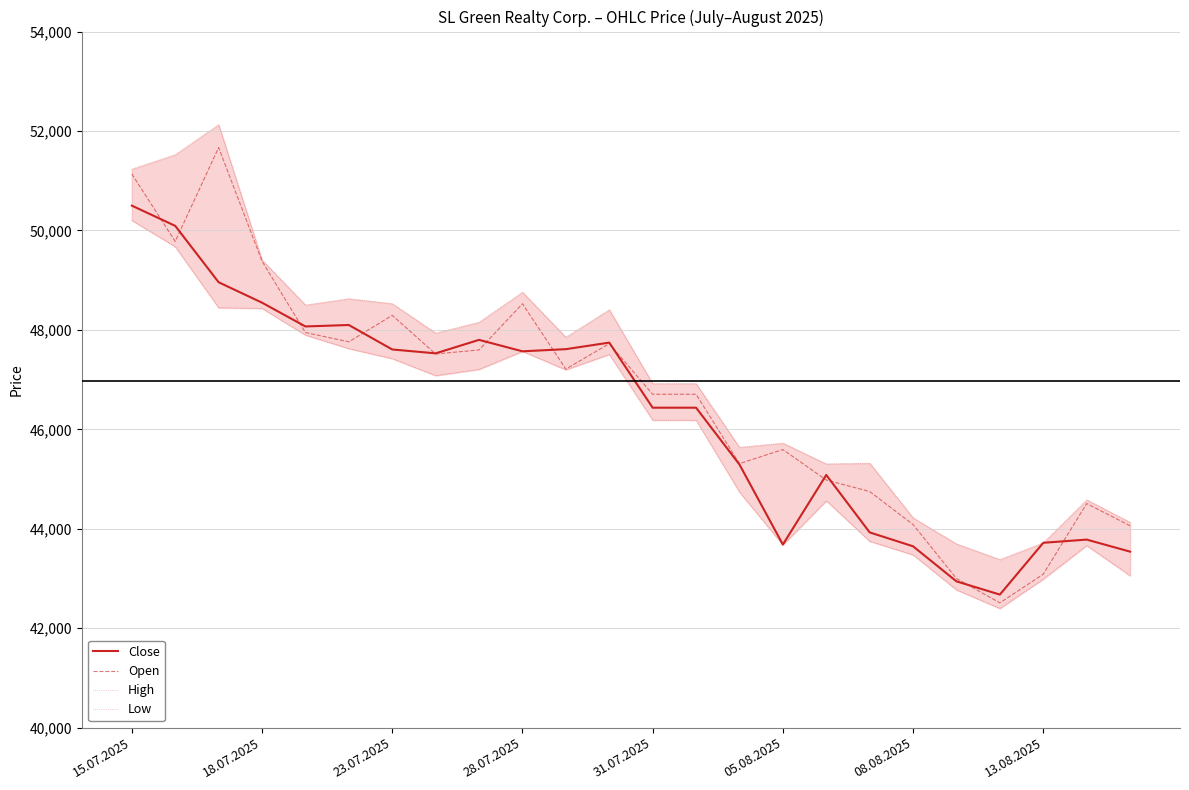

True or false: Low and Open intersect in this chart.

False